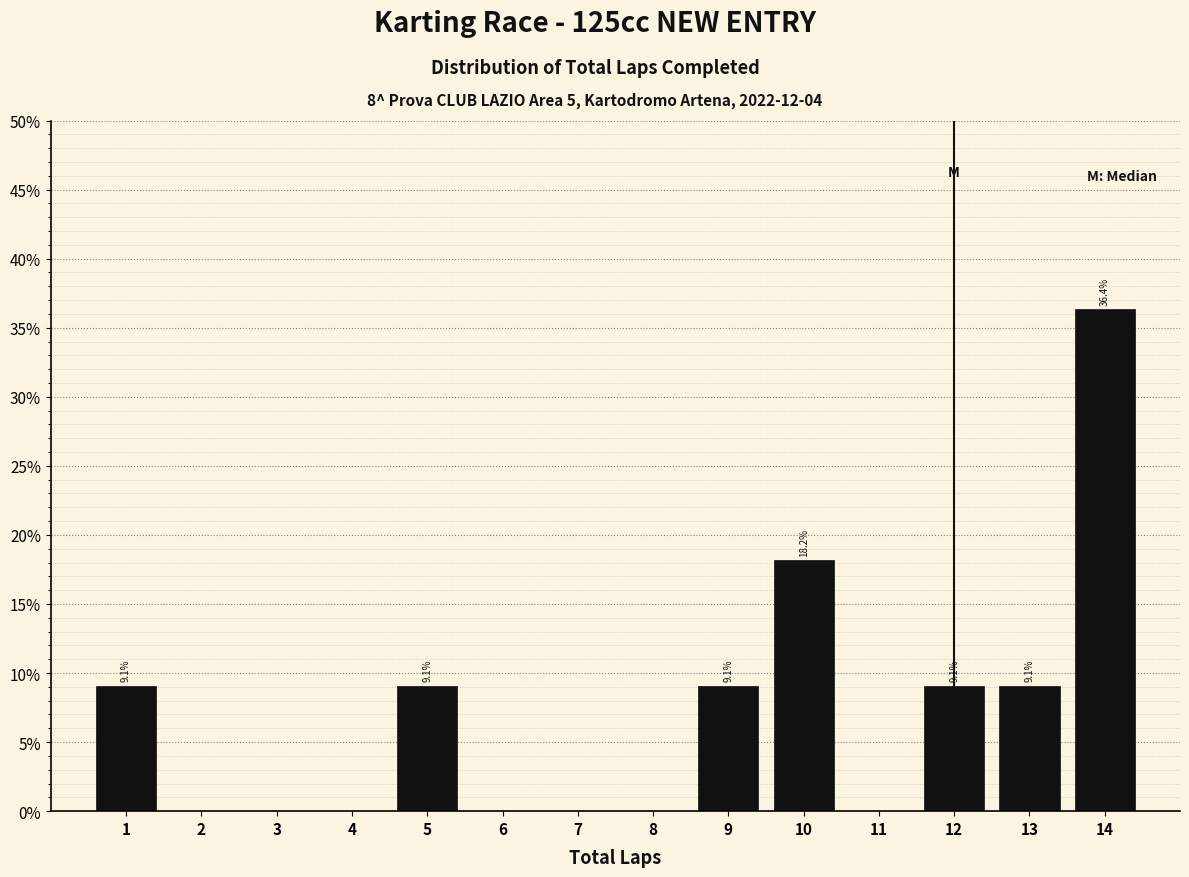

Over which range of the x-axis is the bar tallest?

13.5 to 14.5